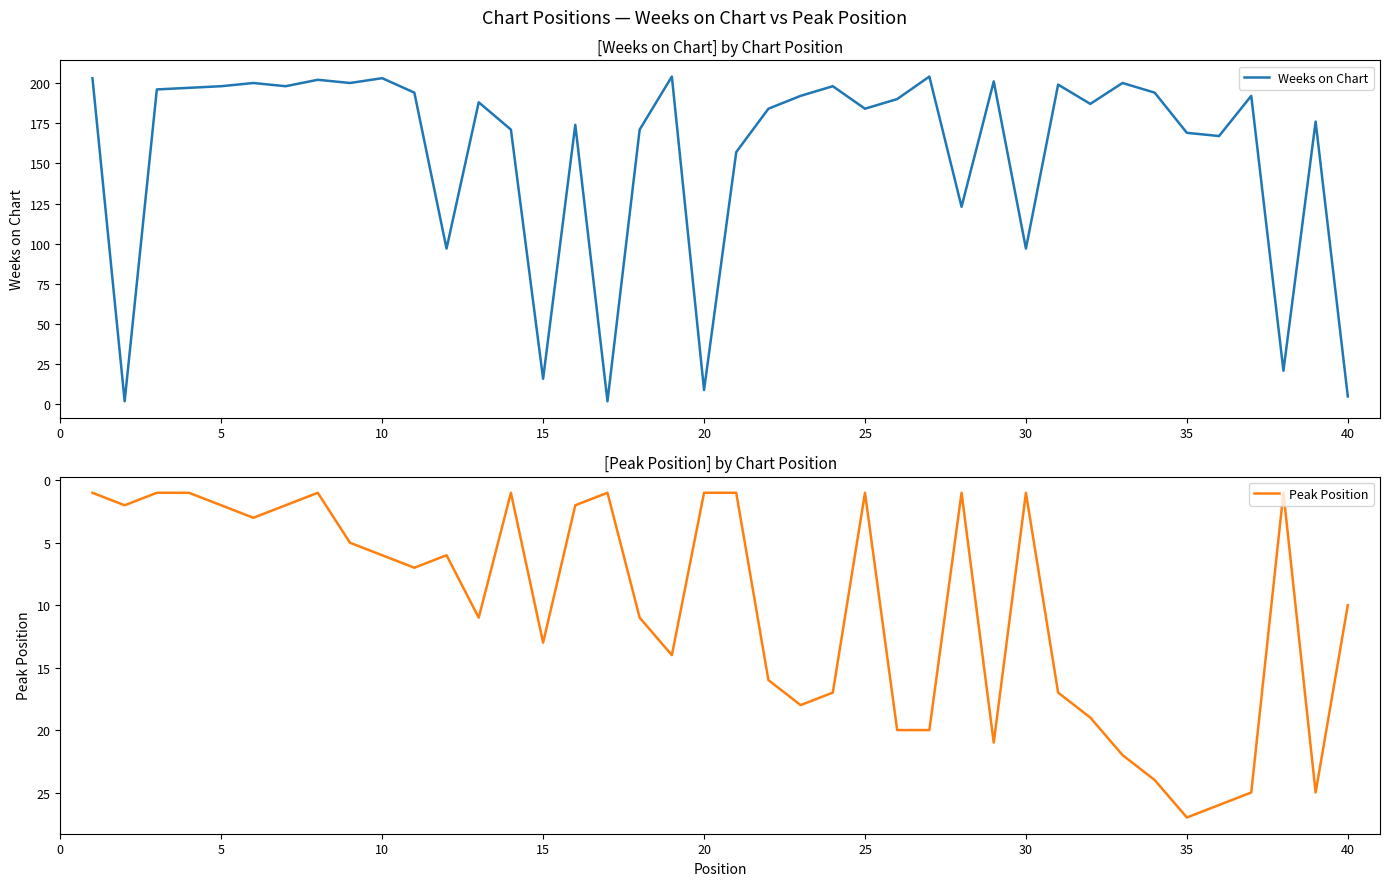

True or false: Weeks on Chart has a value of 97 at 30.

True